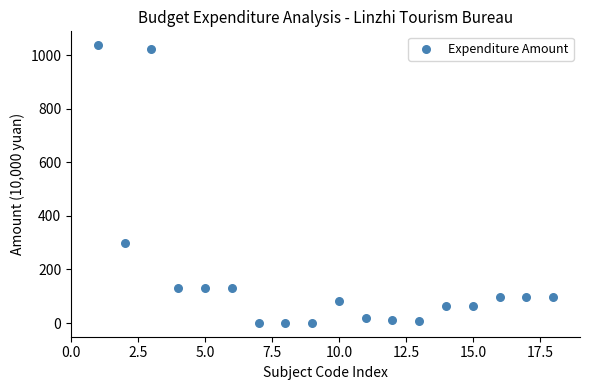

What is the range of X values (max minus min)?

17.0